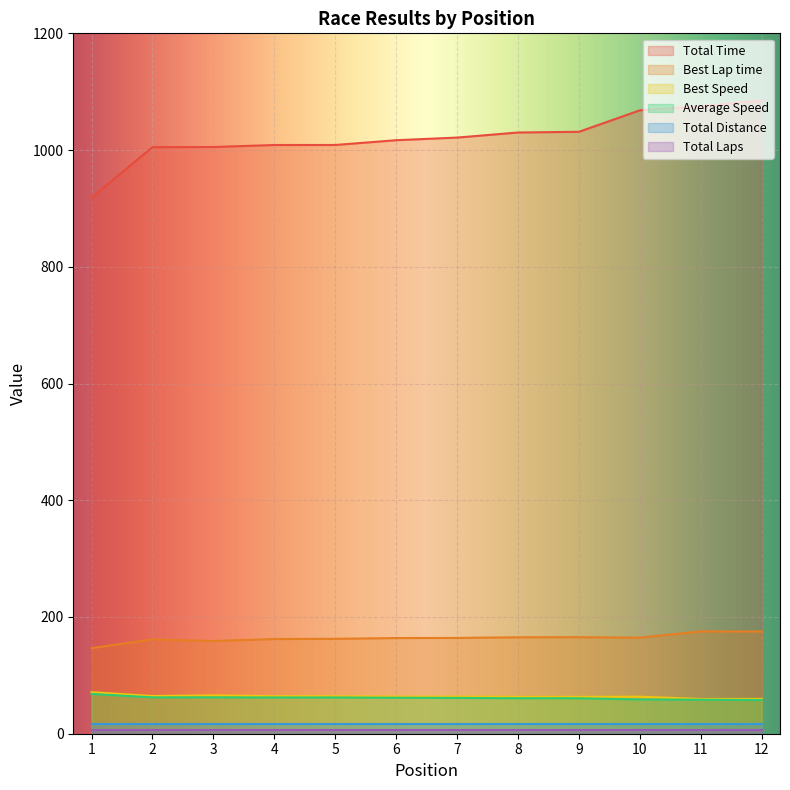

How many values in the Average Speed series are below 61?

5